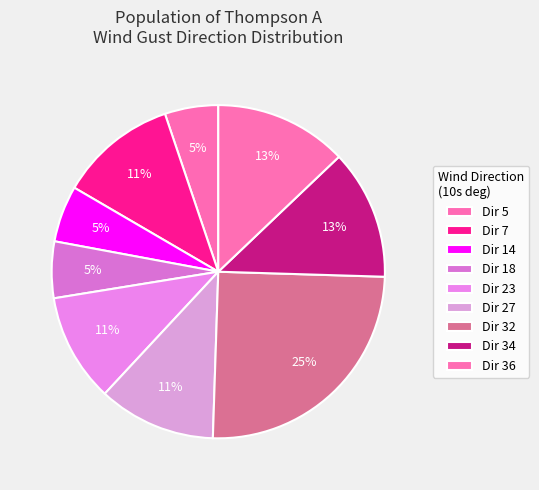

How many segments does this pie chart have?

9